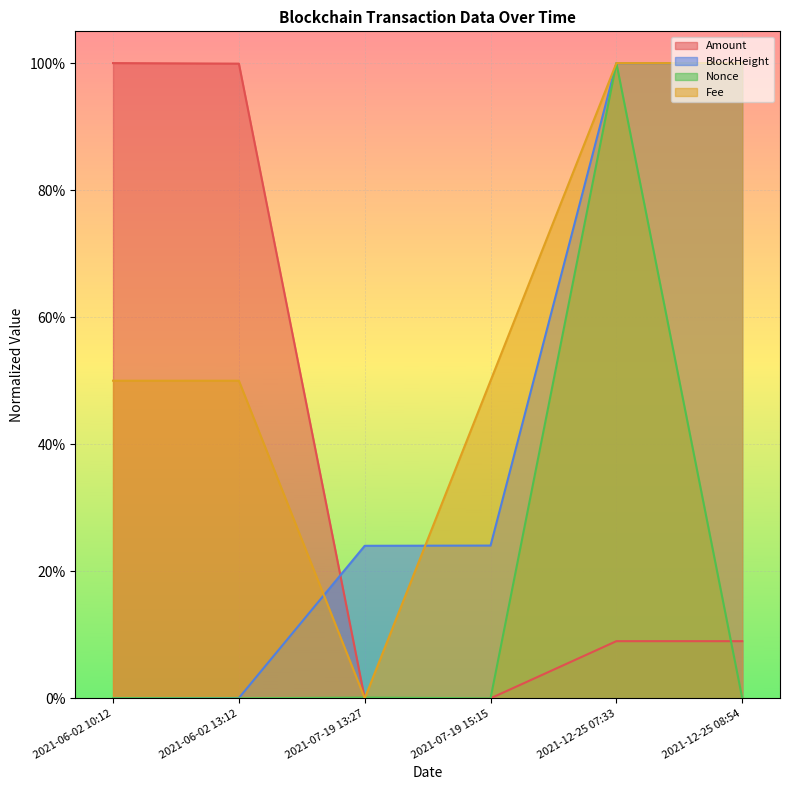

How many data points in Nonce are above 0?

5